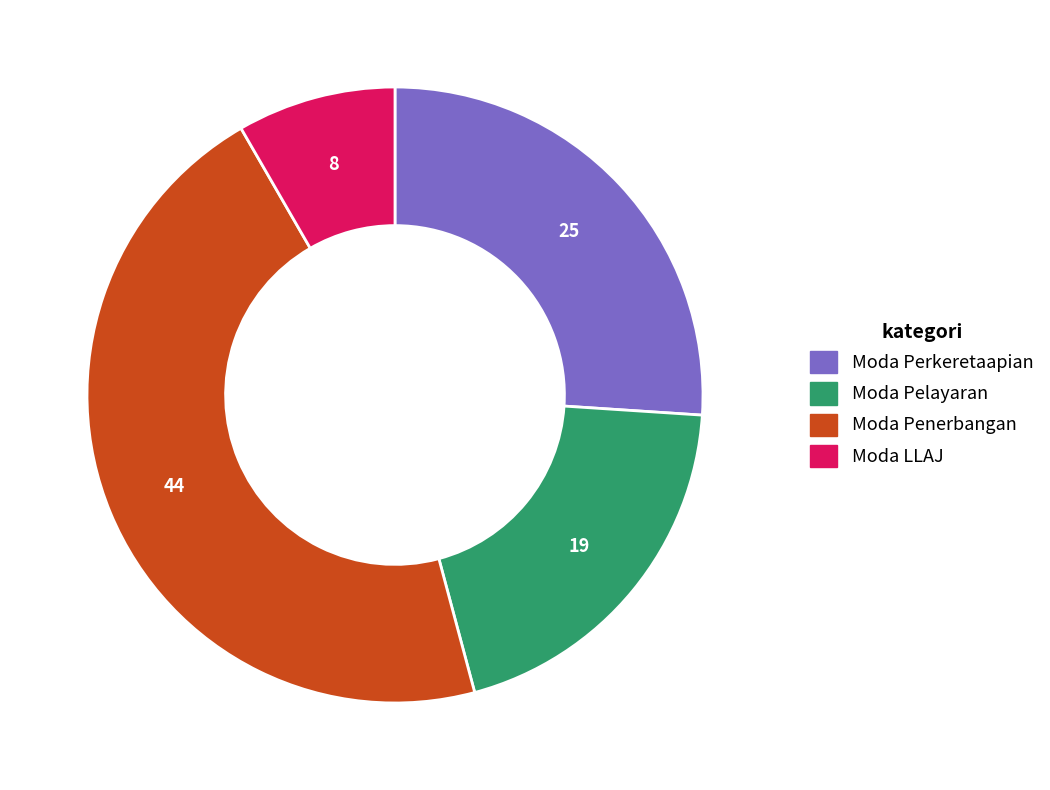

Do Moda Pelayaran and Moda Perkeretaapian together represent more than half of the pie?

No